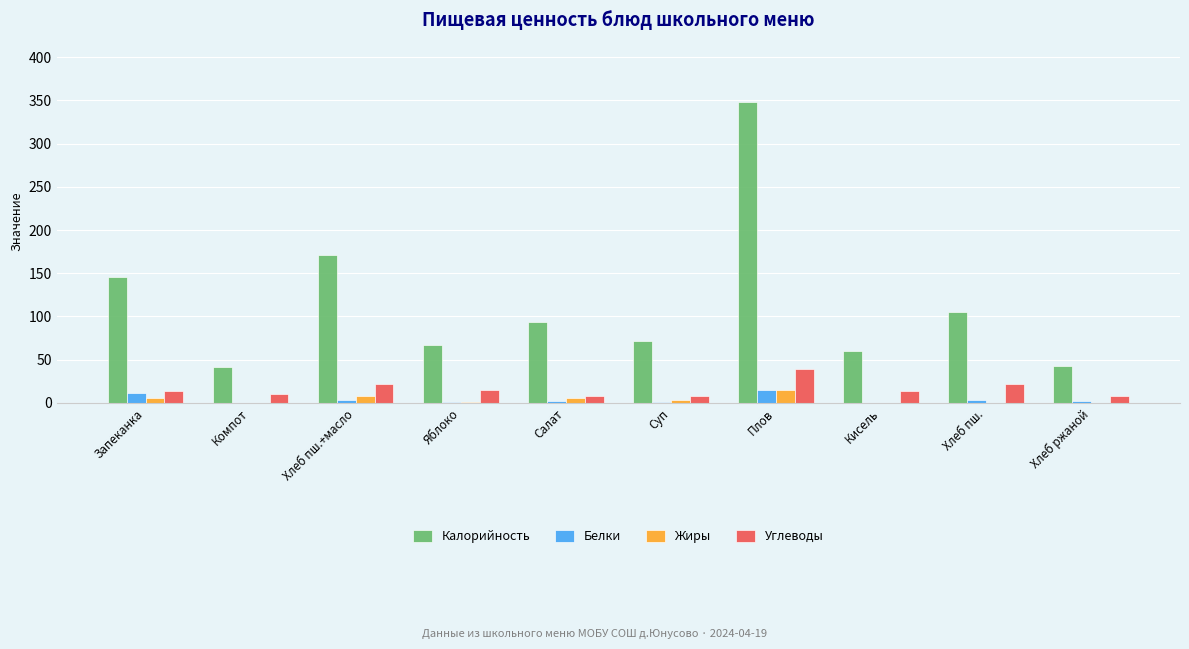

What is the sum of all Белки values?

40.0